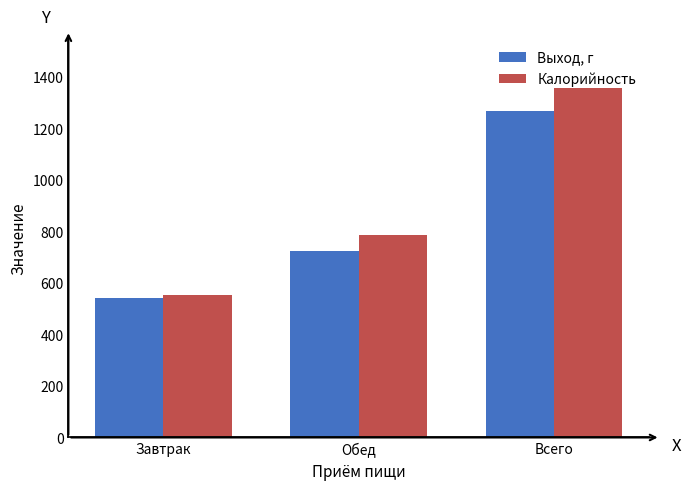

Count the number of categories in the chart.

3